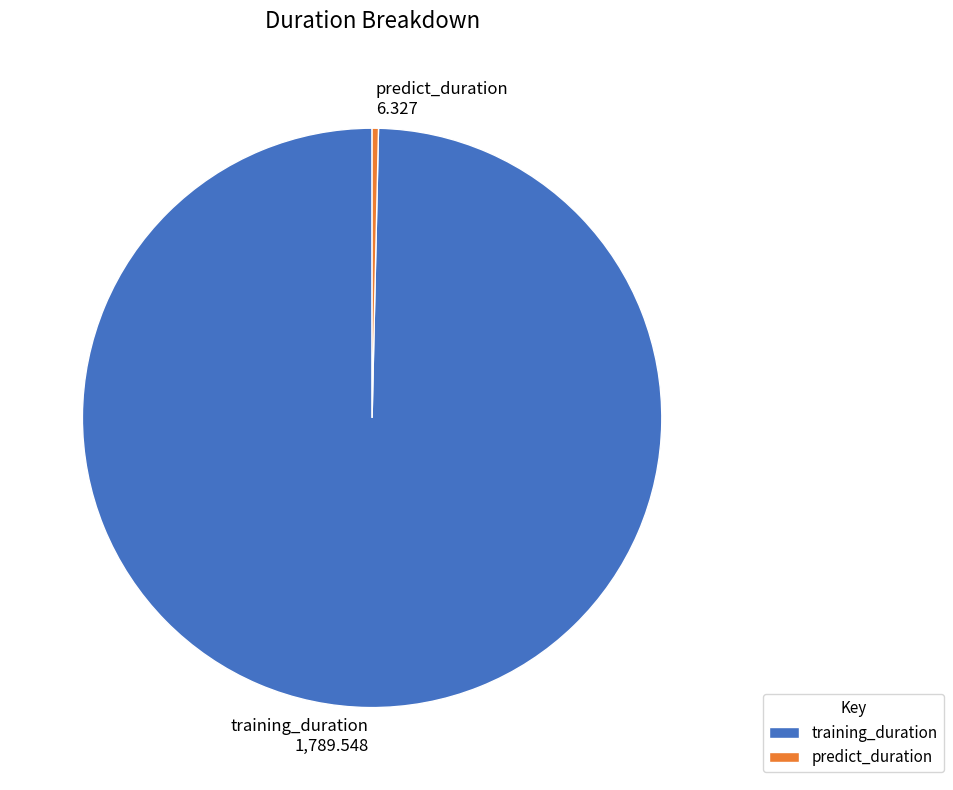

Does any single category account for the majority?

Yes